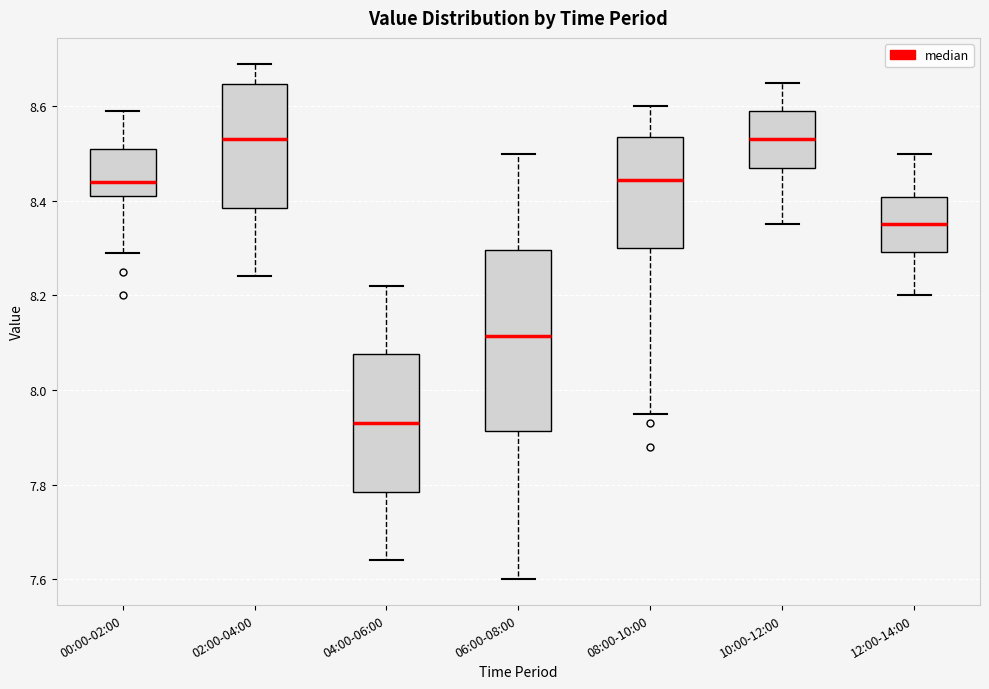

Reading left to right, transcribe this box plot: for each box, give where its median line is, the range the box spans, and where its two whiskers end, as read against the y-axis. The values are not printed on the chart, so give them approximately, as read against the axis.

00:00-02:00: median 8.44, box 8.42 to 8.52, whiskers 8.30 to 8.60
02:00-04:00: median 8.54, box 8.38 to 8.64, whiskers 8.24 to 8.70
04:00-06:00: median 7.94, box 7.78 to 8.08, whiskers 7.64 to 8.22
06:00-08:00: median 8.12, box 7.92 to 8.30, whiskers 7.60 to 8.50
08:00-10:00: median 8.44, box 8.30 to 8.54, whiskers 7.96 to 8.60
10:00-12:00: median 8.54, box 8.48 to 8.60, whiskers 8.36 to 8.66
12:00-14:00: median 8.36, box 8.30 to 8.40, whiskers 8.20 to 8.50